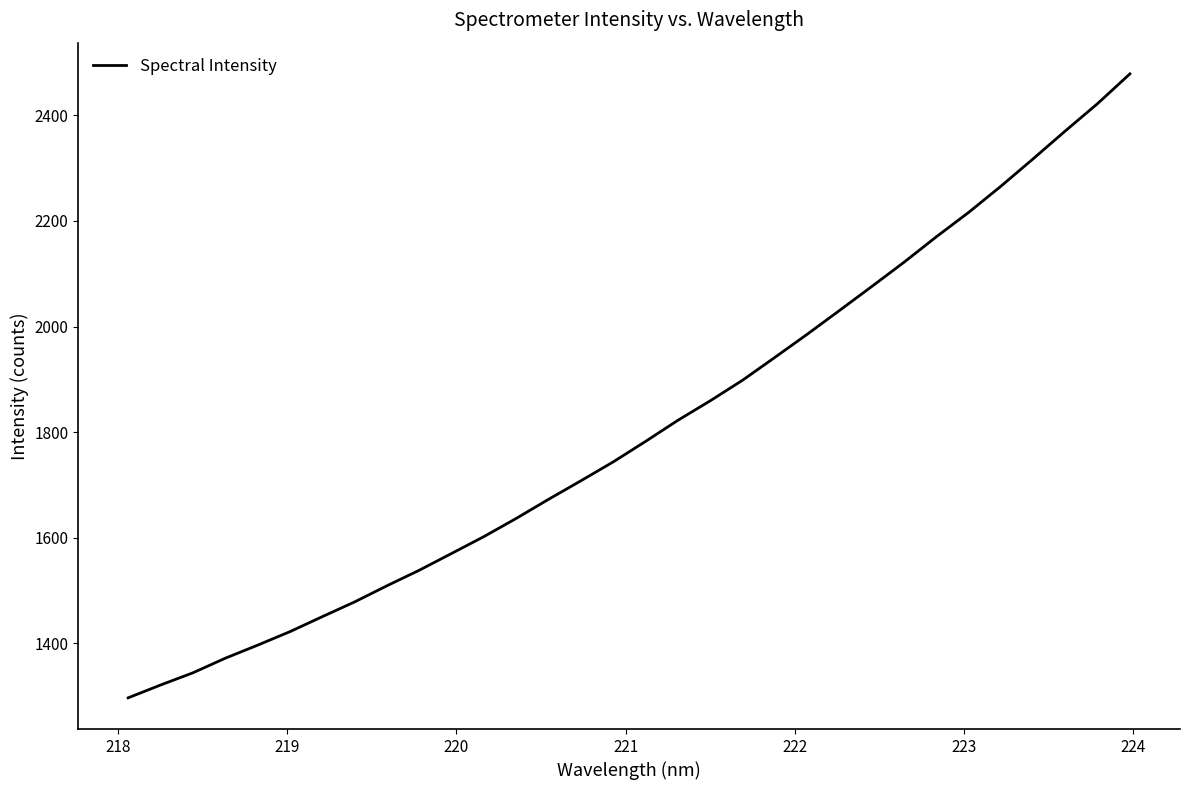

What is the smallest value displayed?

1297.0